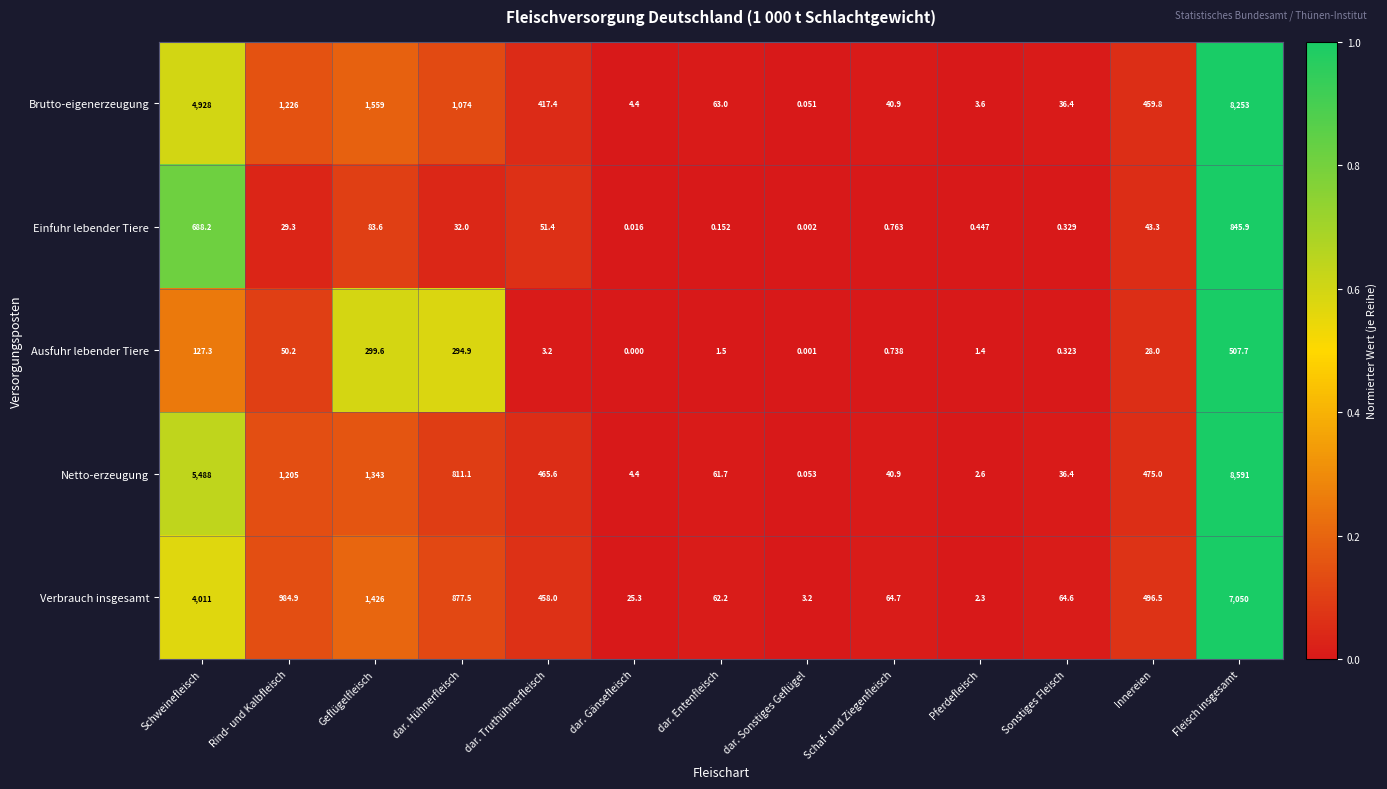

At dar. Hühnerfleisch, list the series in order from smallest to largest.

Einfuhr lebender Tiere, Ausfuhr lebender Tiere, Netto-erzeugung, Verbrauch insgesamt, Brutto-eigenerzeugung